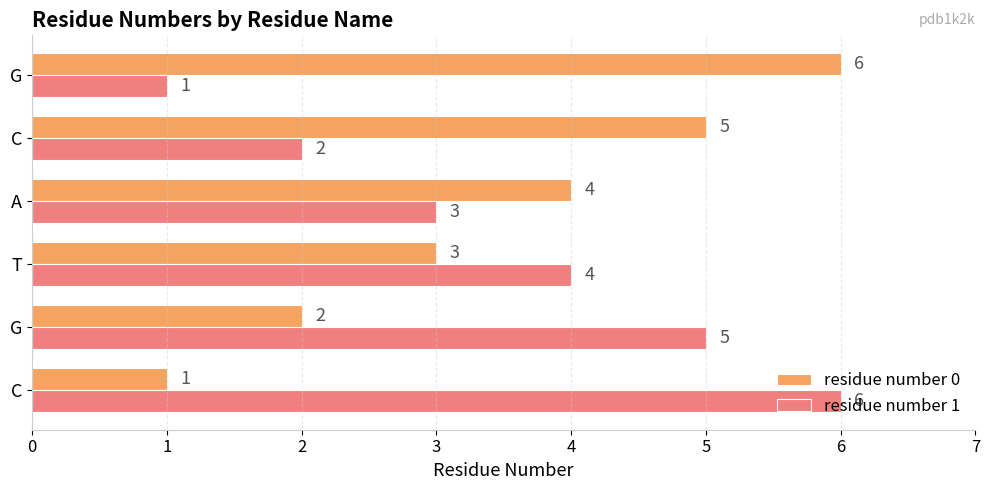

Reading right to left, what are all the values shown in this chart?

residue number 0: 5=6	4=5	3=4	2=3	1=2	0=1
residue number 1: 5=1	4=2	3=3	2=4	1=5	0=6